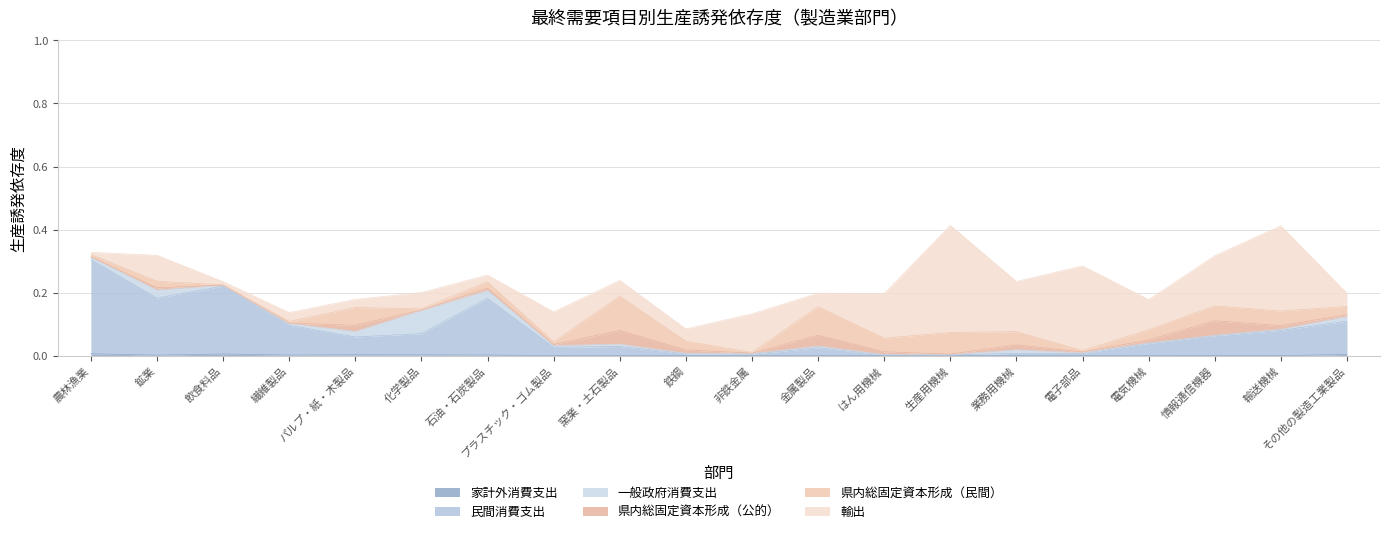

At how many categories does at least one series exceed 0?

20